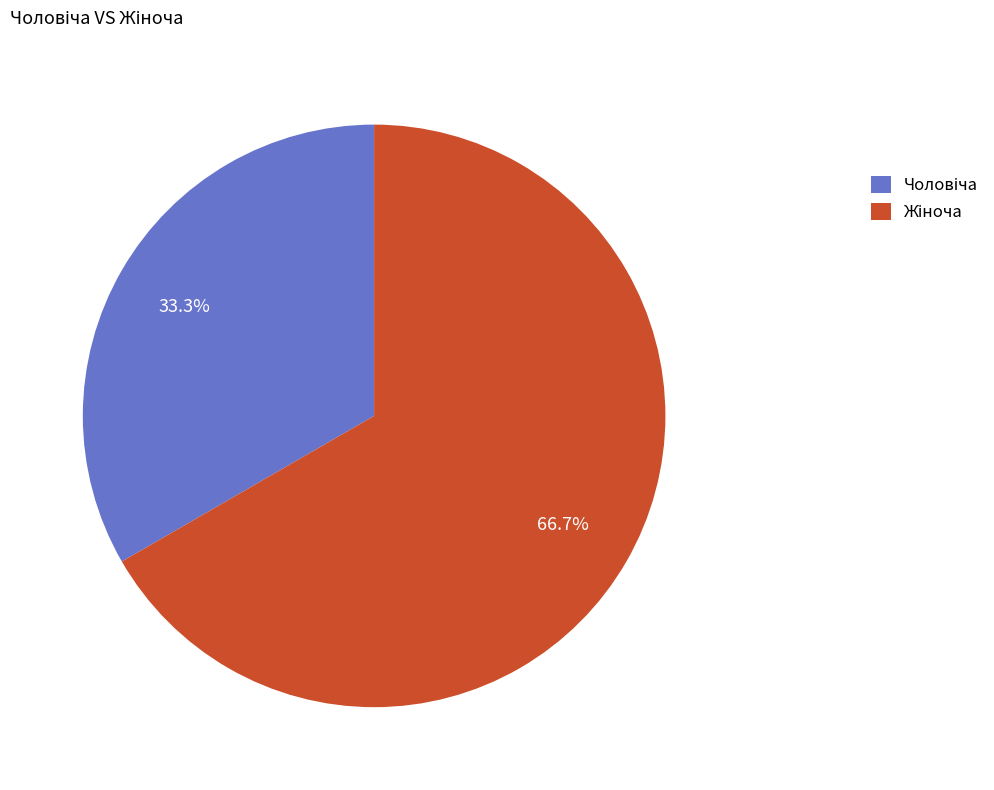

Is there any slice that represents more than half of the pie?

Yes